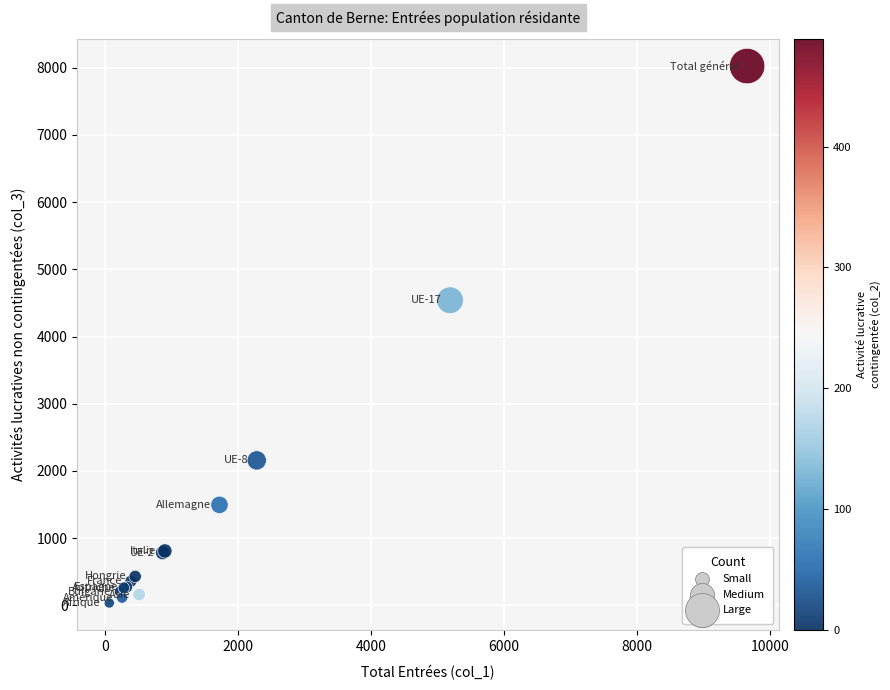

What Y value in the scatter plot is closest to 4030?

4540